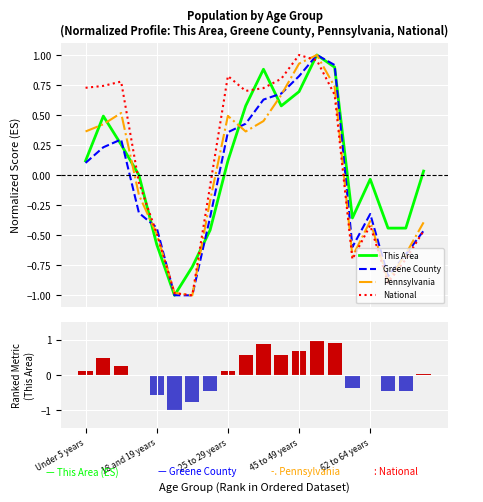

What is the minimum value for Pennsylvania?

-1.0